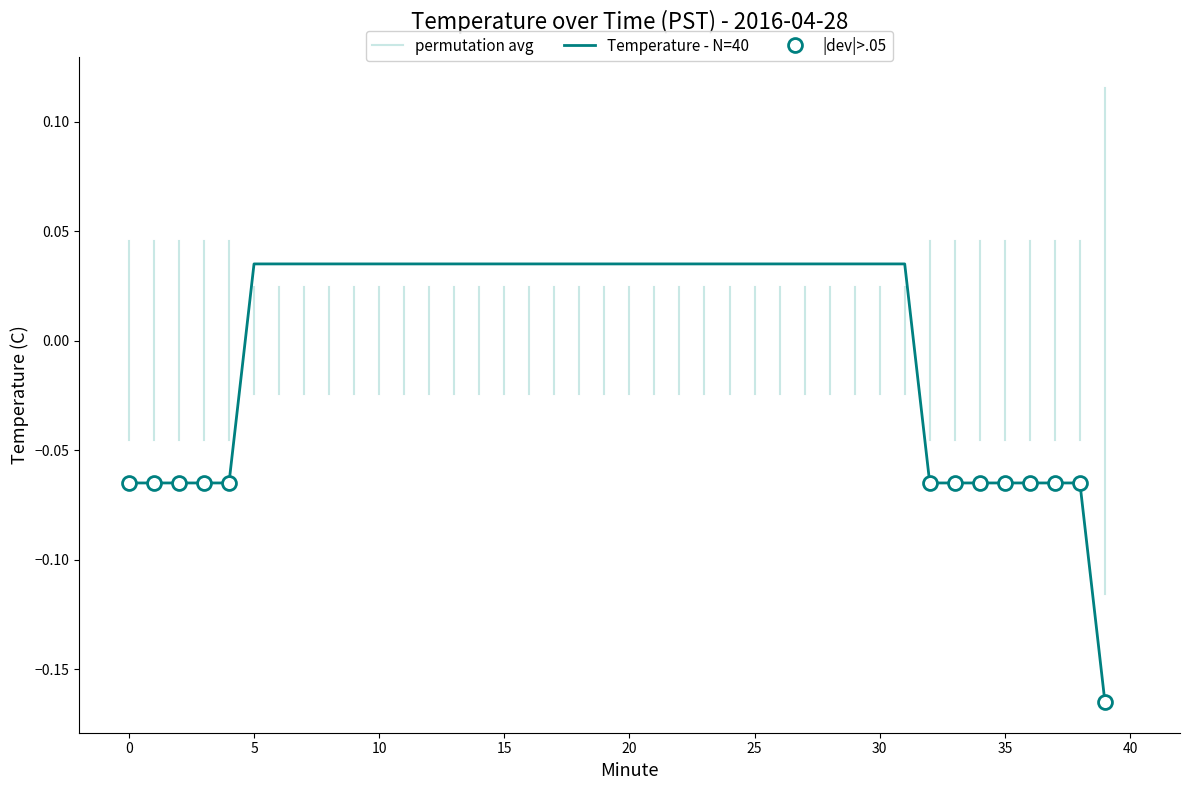

Does the chart have visible grid lines?

No